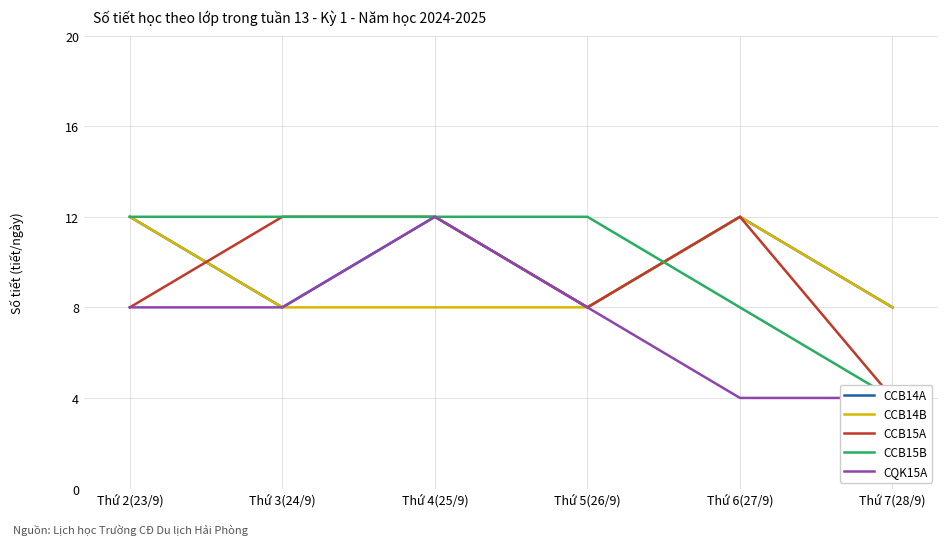

Between which two adjacent categories do CCB15A and CCB14A first intersect?

Thứ 2(23/9) and Thứ 3(24/9)